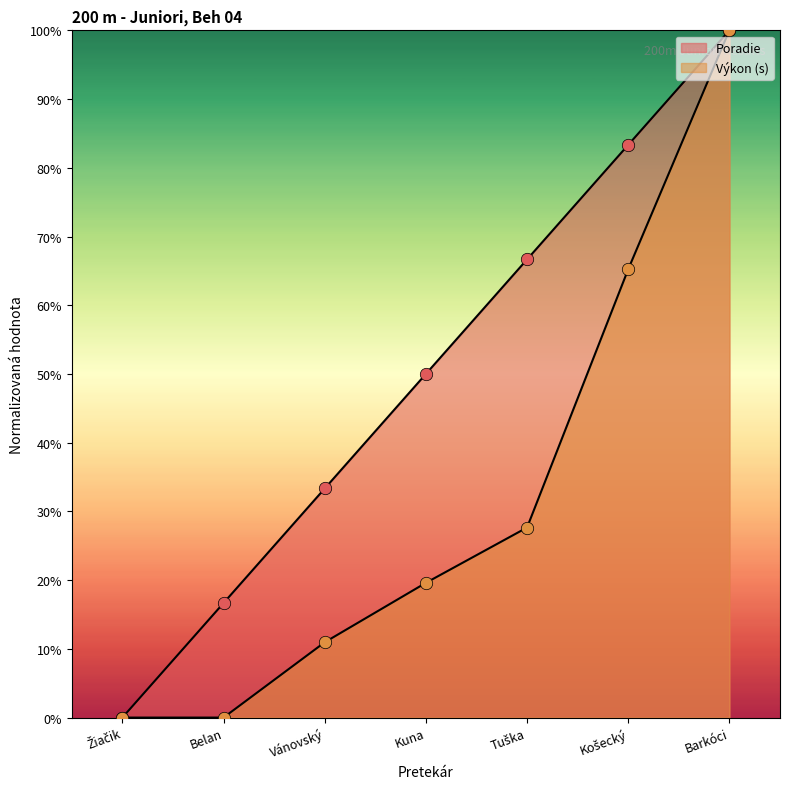

At which category is the sum across all series the highest?

Barkóci